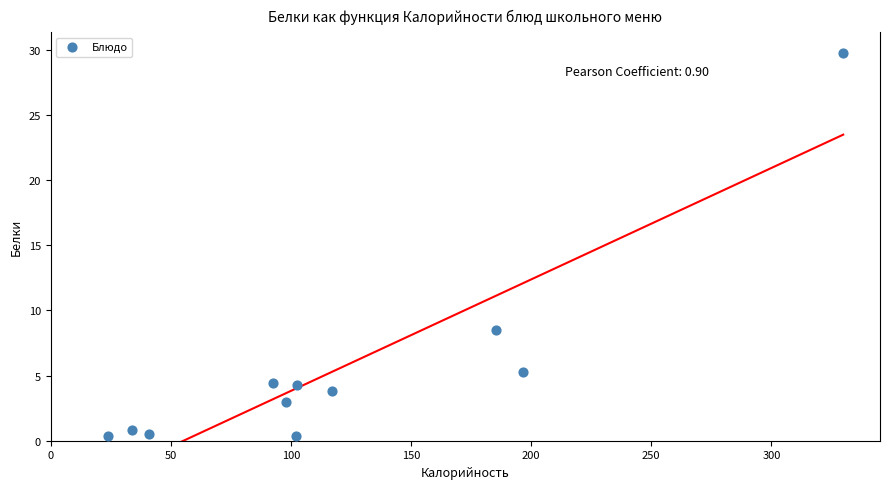

What is the average X value?

120.3